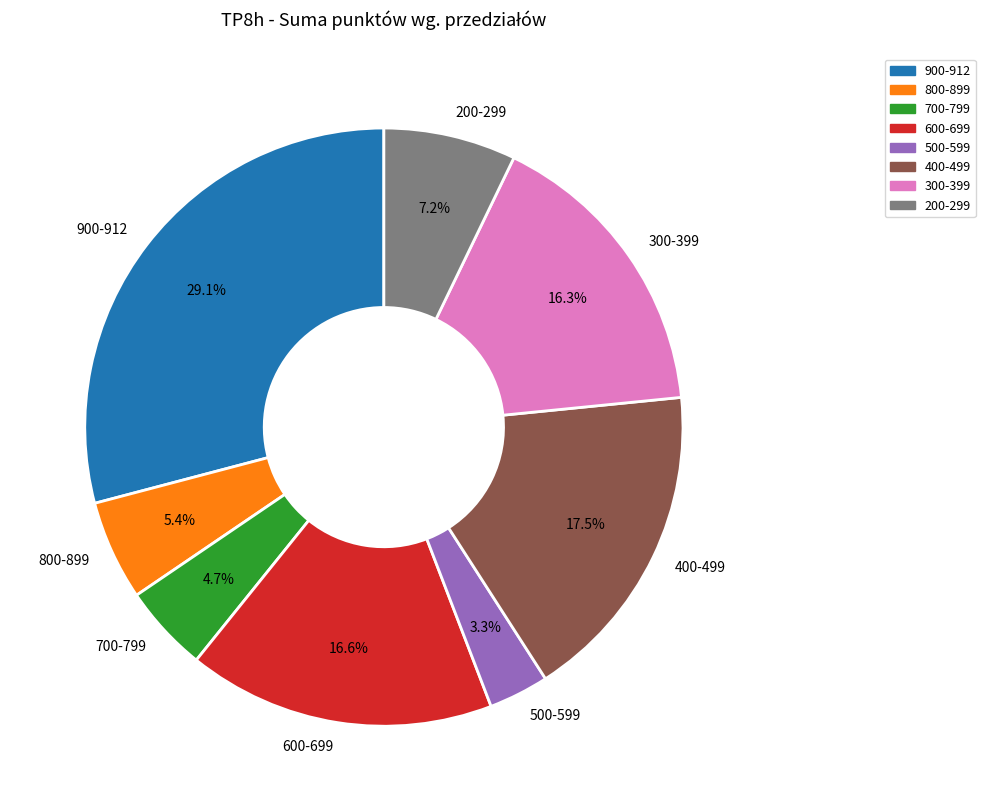

Which has a higher value, 400-499 or 300-399?

400-499